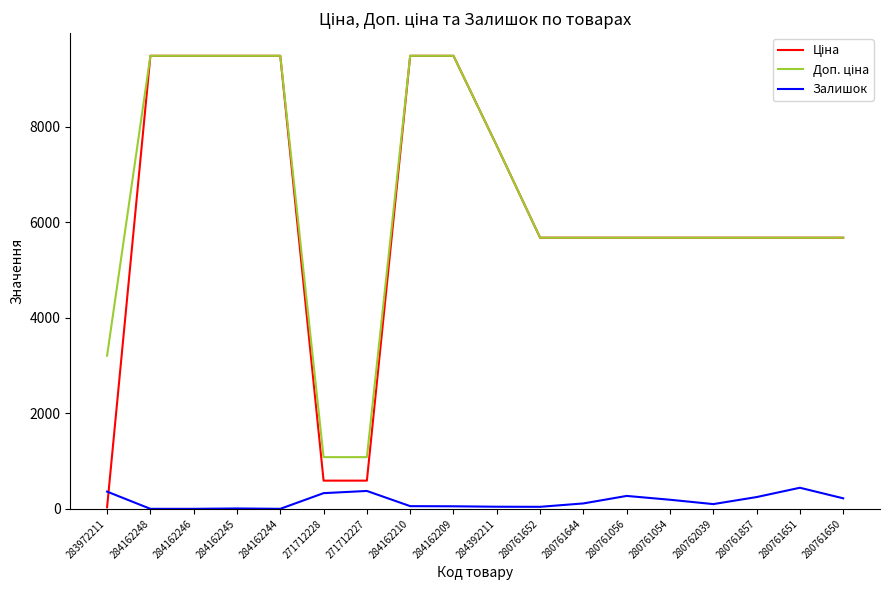

What is the spread (max minus min) of values at 284162244?

9480.1